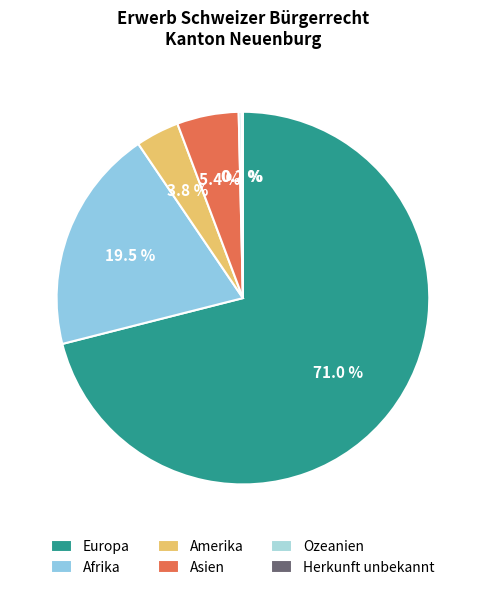

What is the change in value from Ozeanien to Herkunft unbekannt?

-1